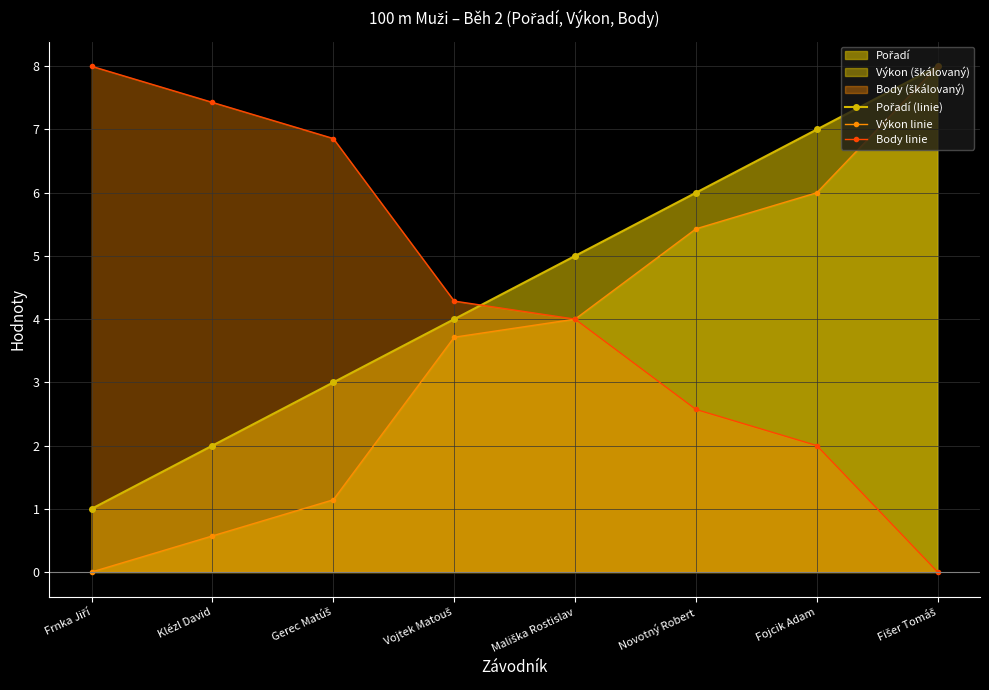

True or false: Výkon linie and Body linie intersect in this chart.

True